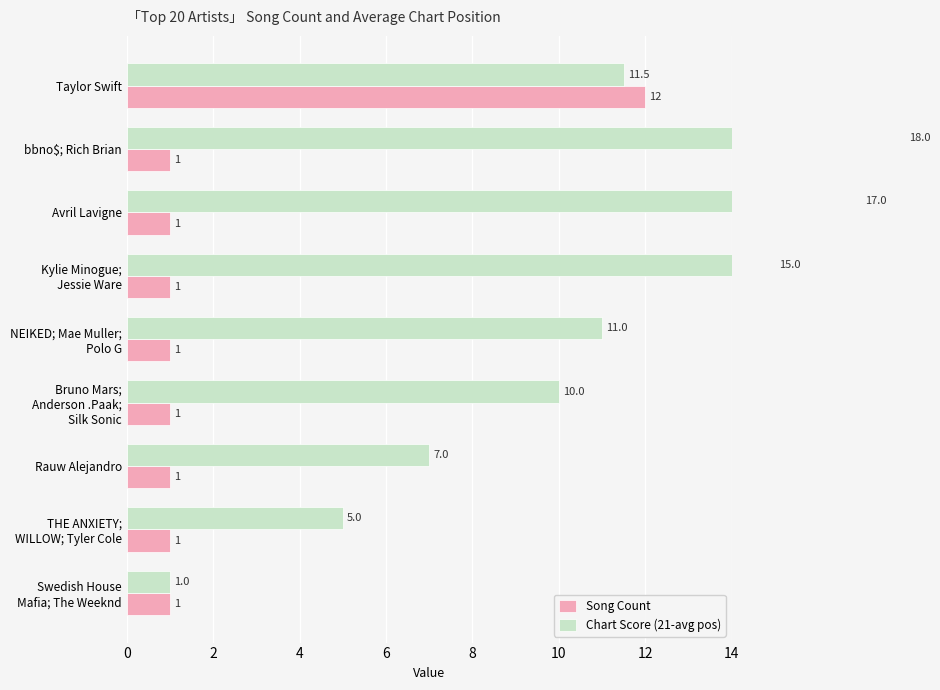

Is it true that Chart Score (21-avg pos) equals 0.4 at Swedish House Mafia; The Weeknd?

False